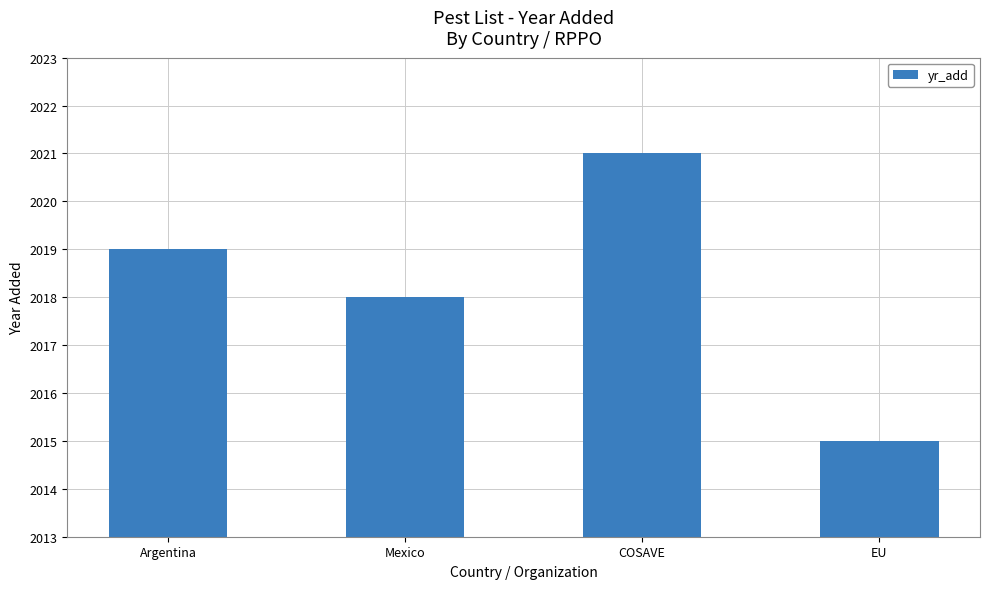

Is it true that the value at EU is 2748?

False